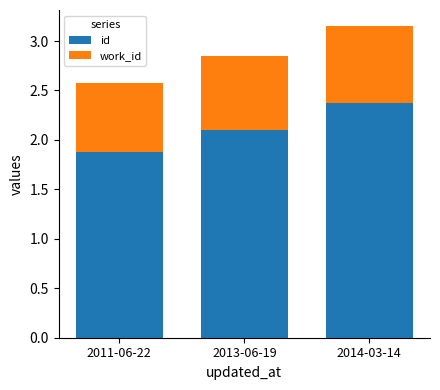

At which label does id first exceed 2?

2013-06-19